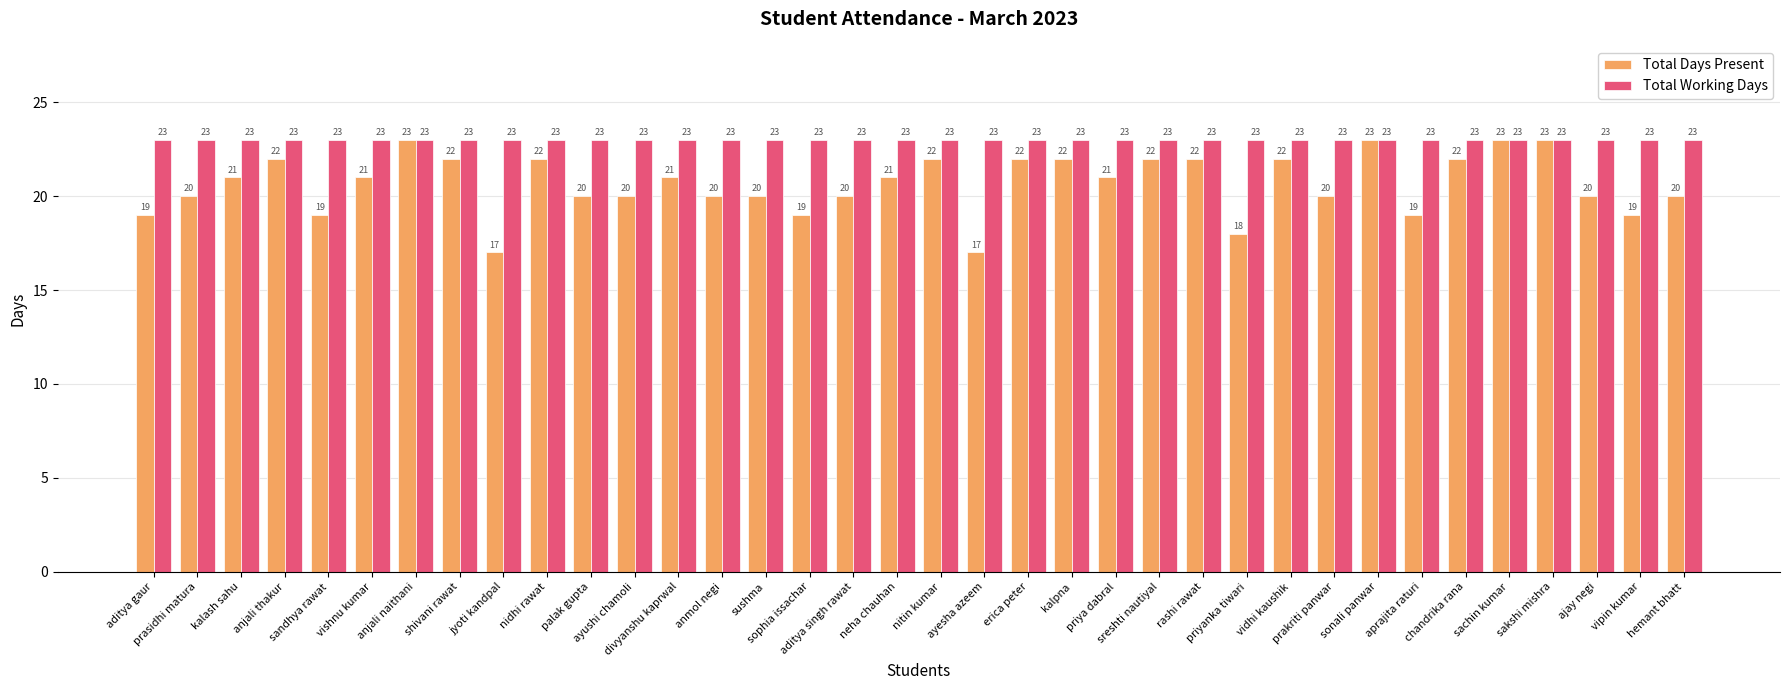

What is the lowest value of the Total Days Present series?

17